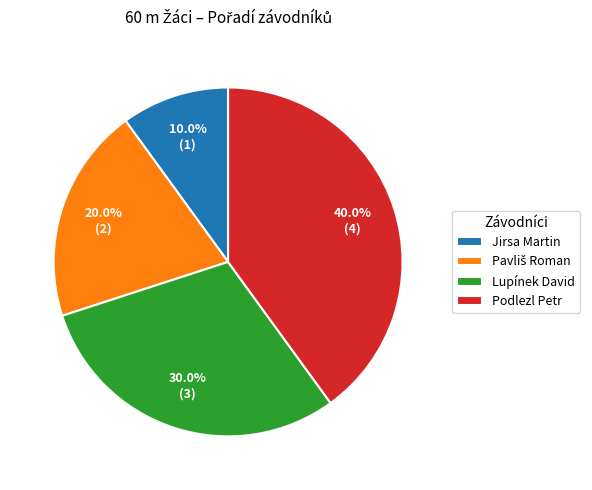

The Lupínek David slice represents 30% of the pie. True or false?

True